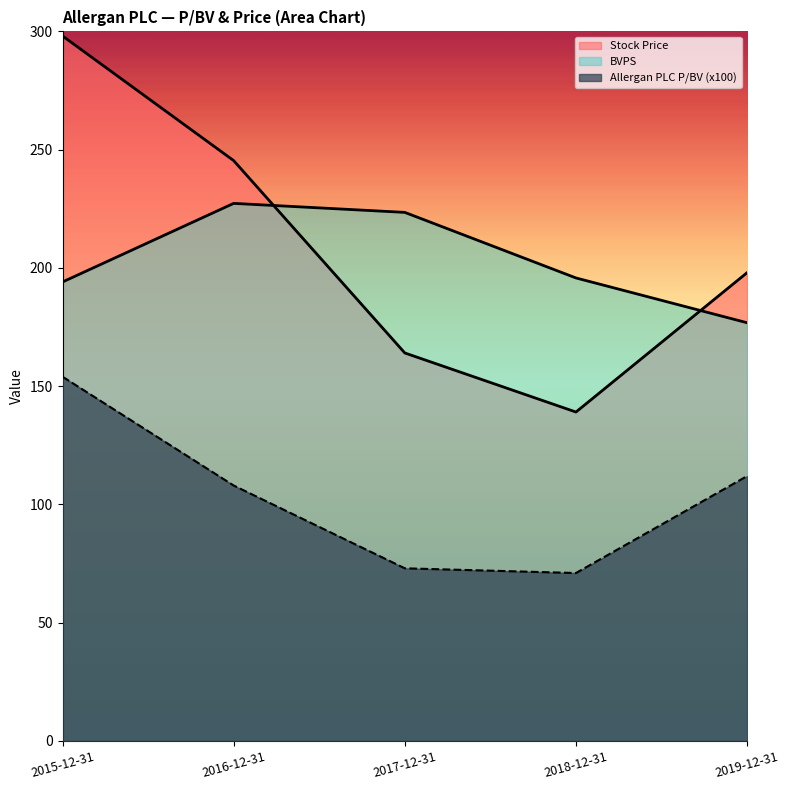

What is the difference between the Allergan PLC P/BV values at 2019-12-31 and 2017-12-31?

39.0